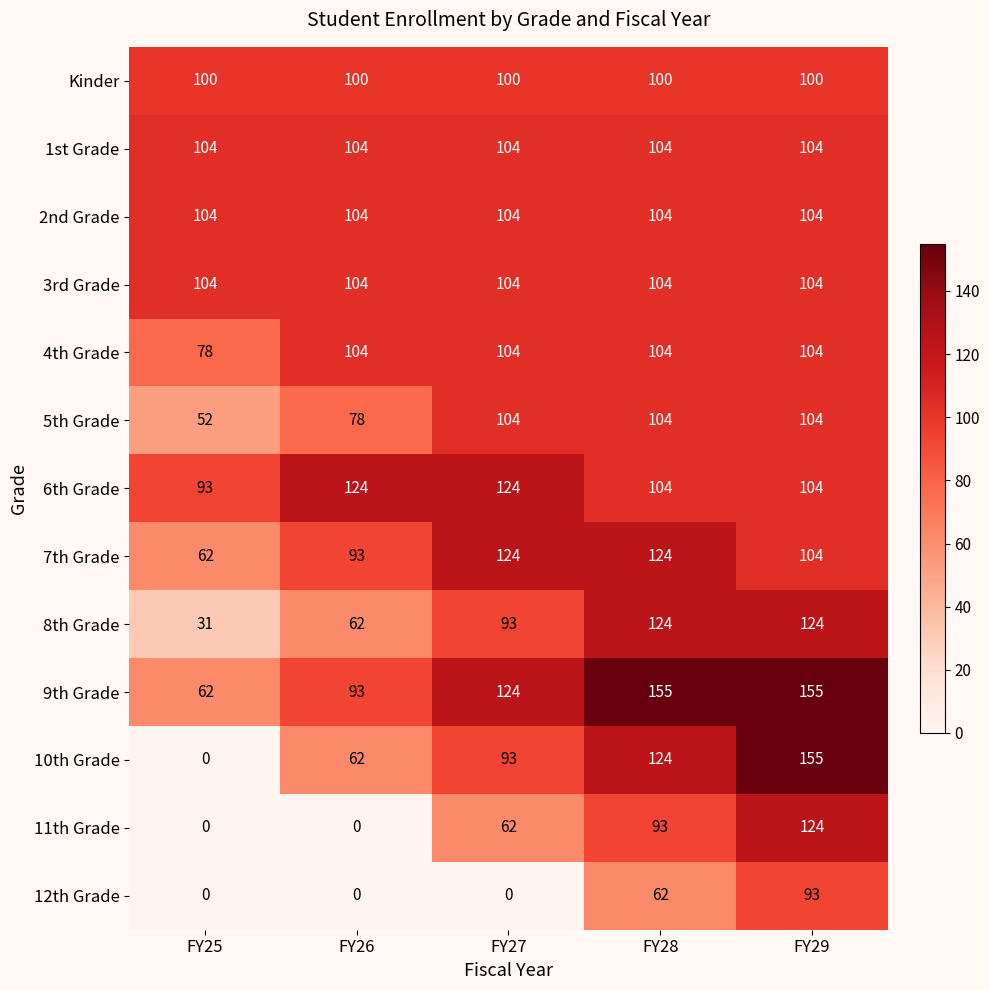

Read the 1st Grade value at FY28.

104